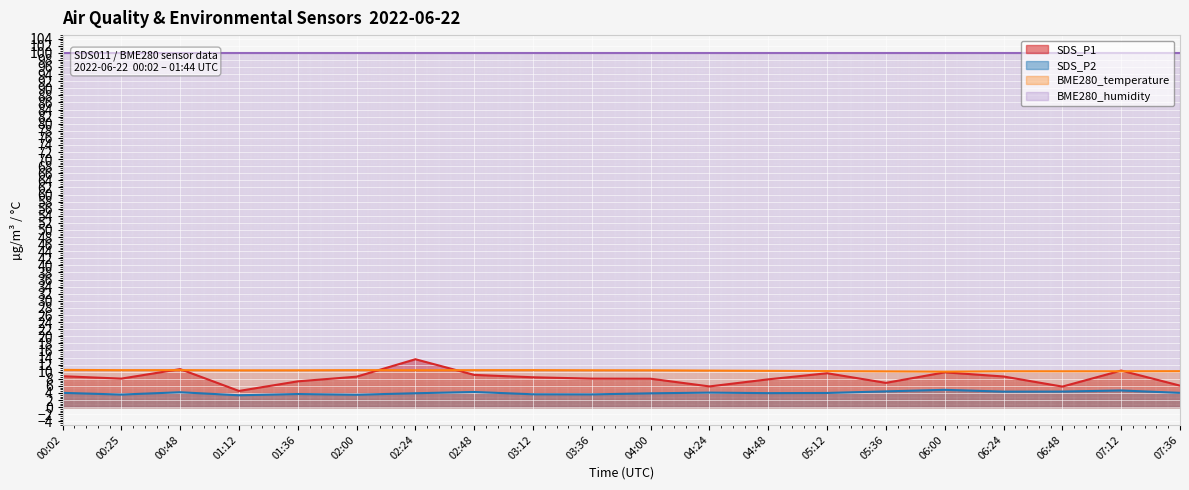

What is the label of the 8th point from the left?

02:48